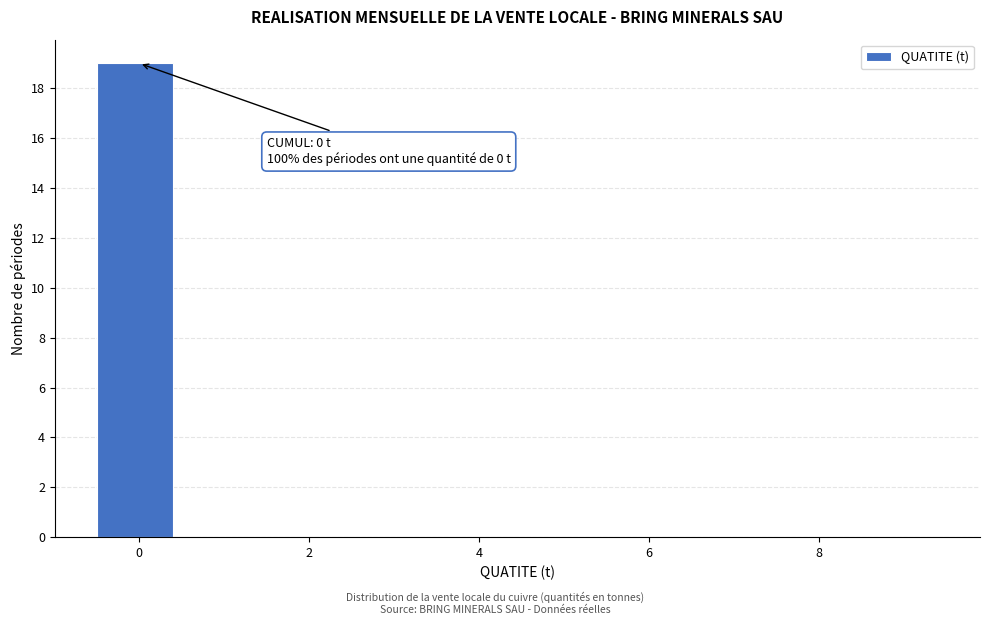

Which range on the x-axis has the tallest bar?

-0.5 to 0.5